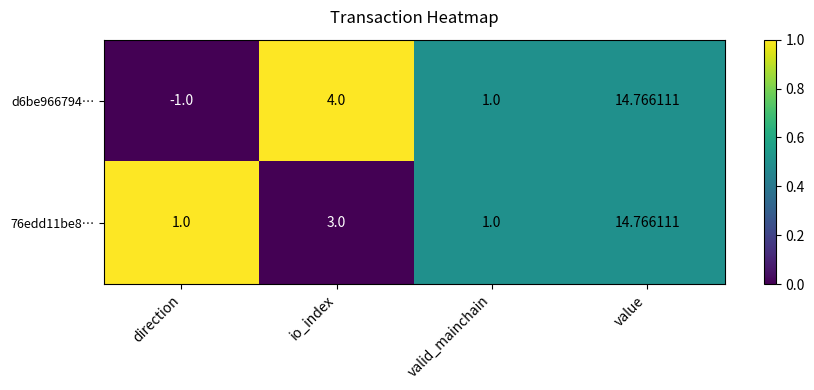

Which series has the largest range (max minus min)?

d6be966794…